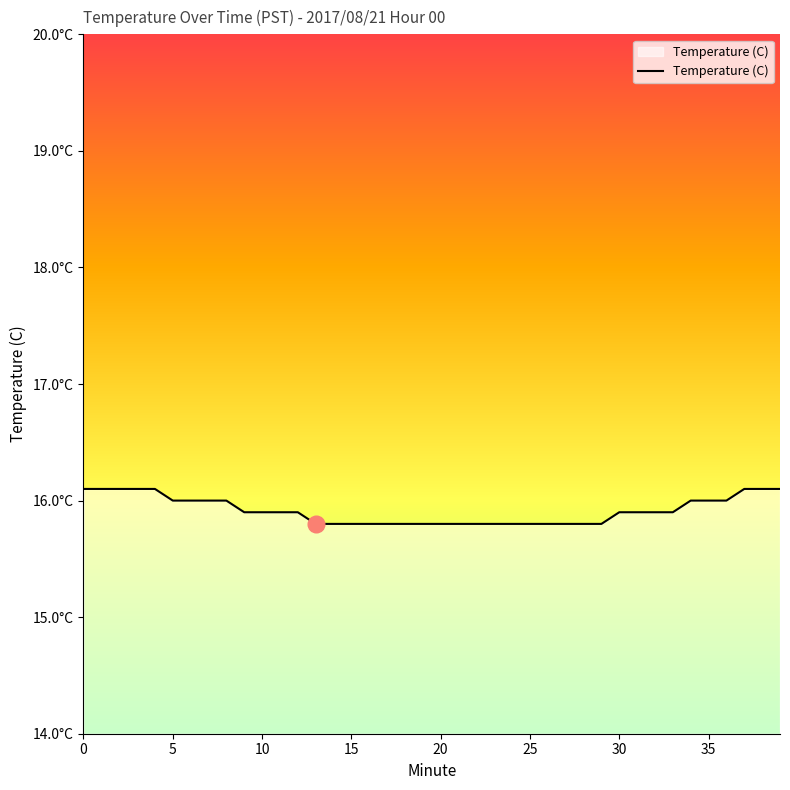

What is the difference between the maximum and minimum values?

0.3